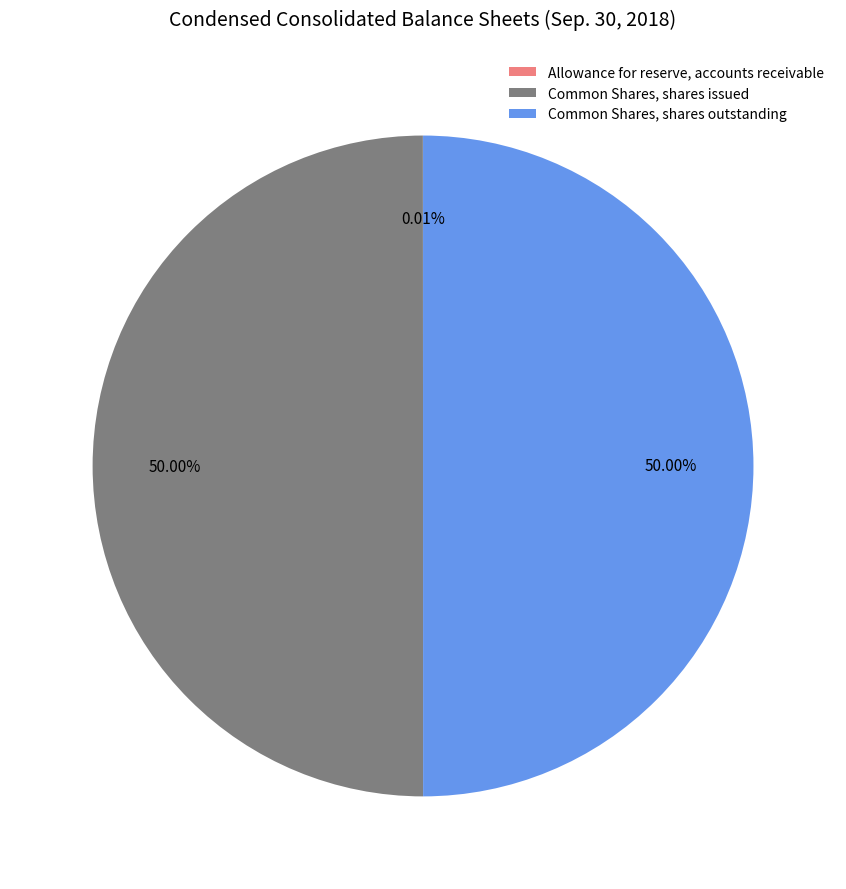

Is the sum of Common Shares, shares issued and Common Shares, shares outstanding greater than half?

Yes